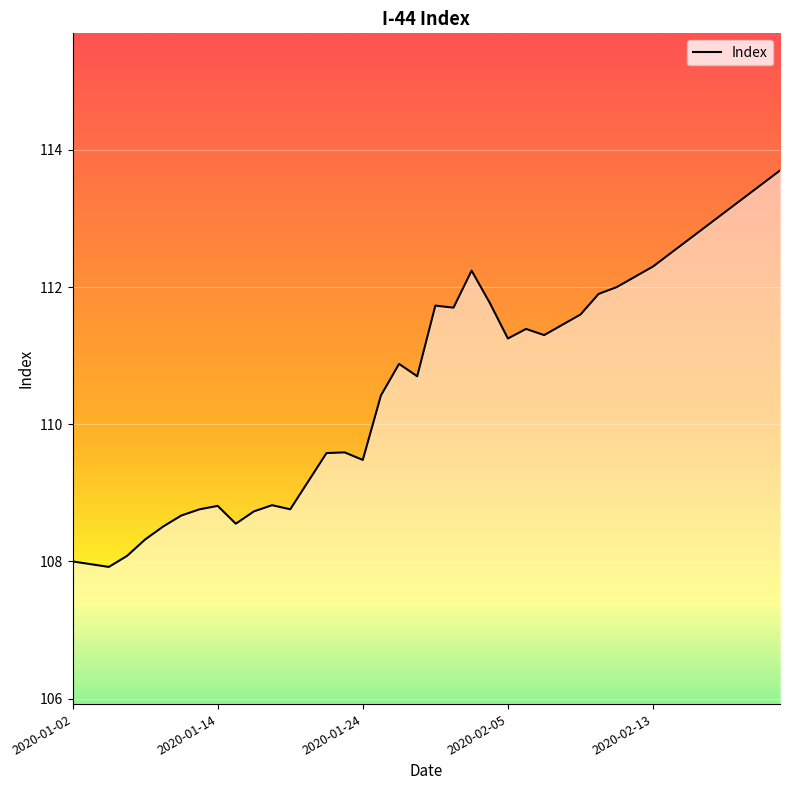

What is the difference between the maximum and minimum values?

5.8